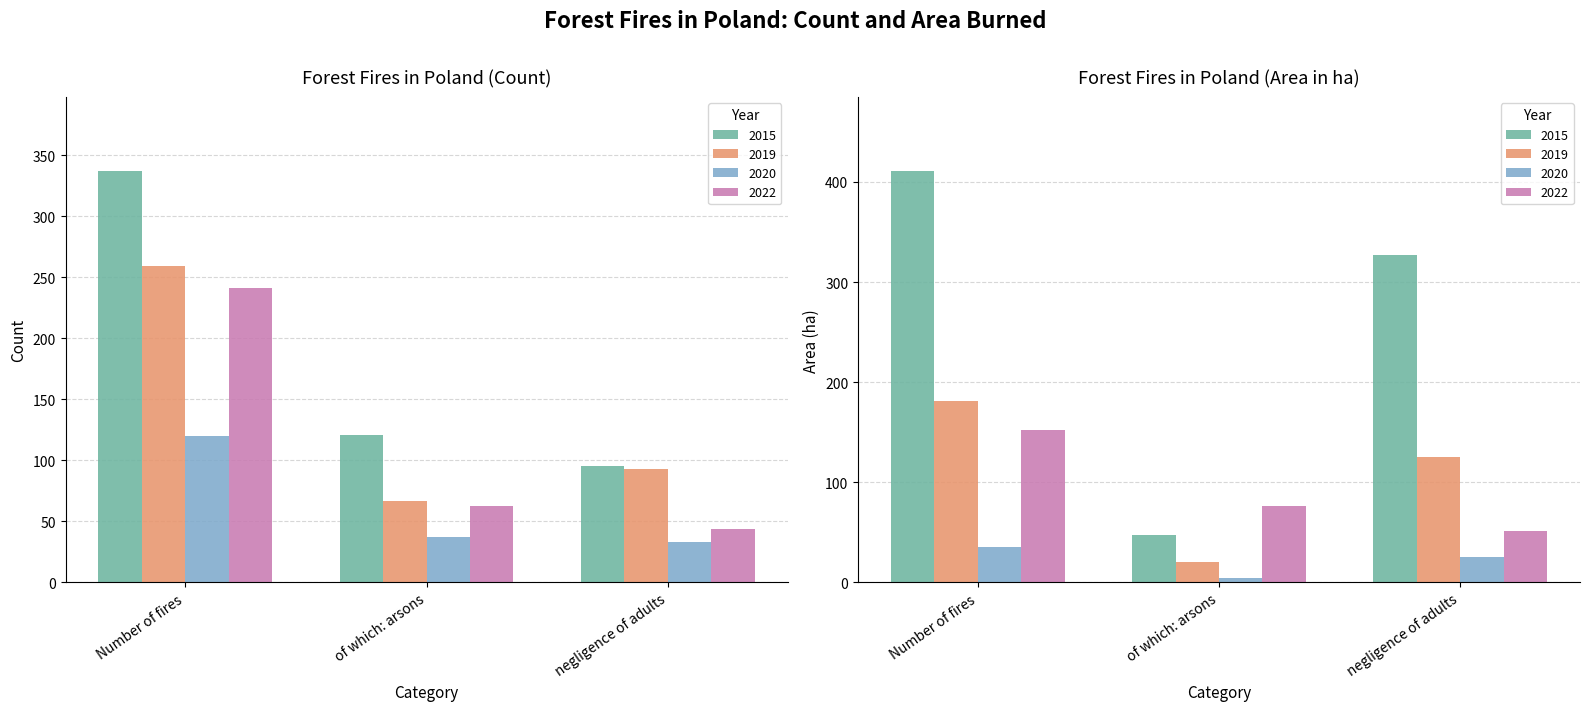

List the series in order of their peak value, lowest first.

2020, 2022, 2019, 2015